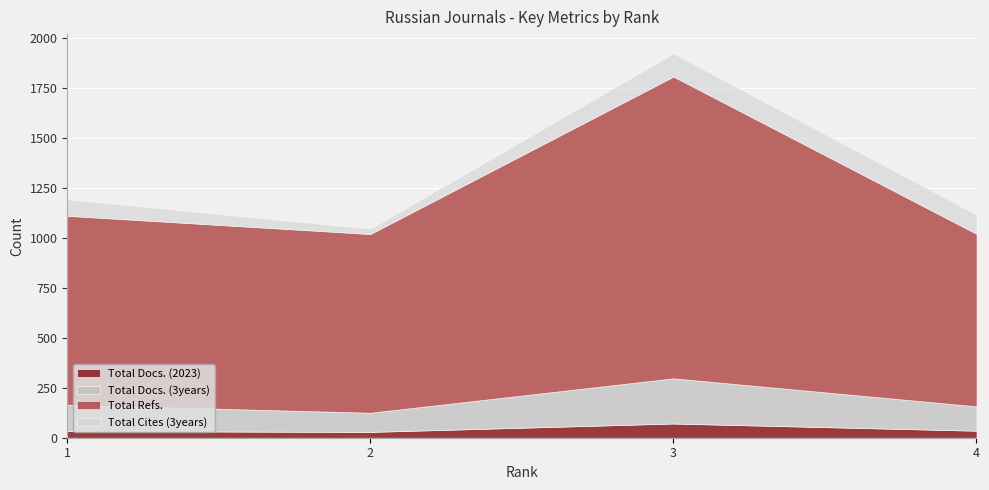

Between 2 and 4, which is larger?

4